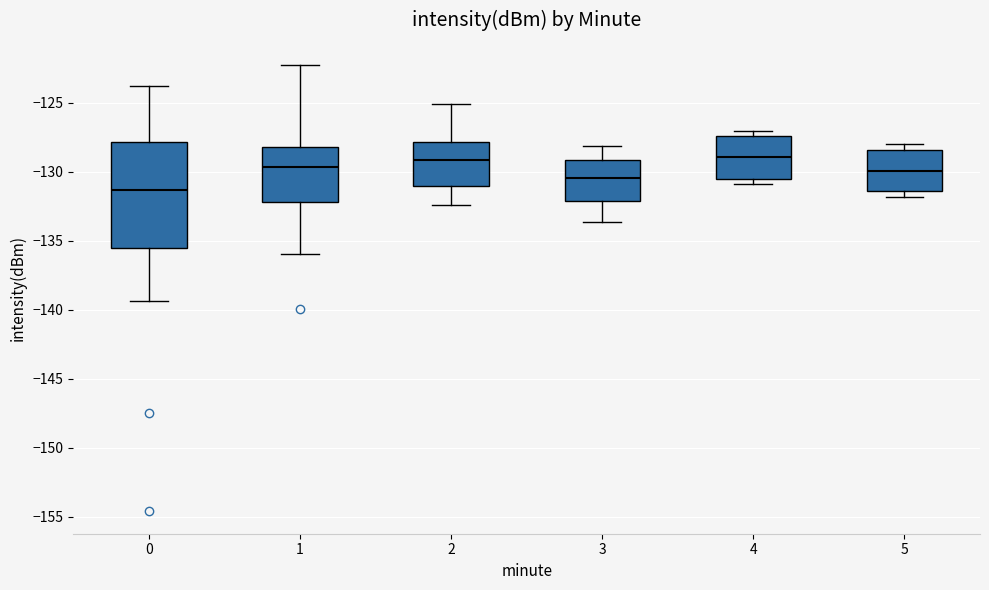

Comparing the boxes themselves (not the whiskers), which one is the tallest?

0